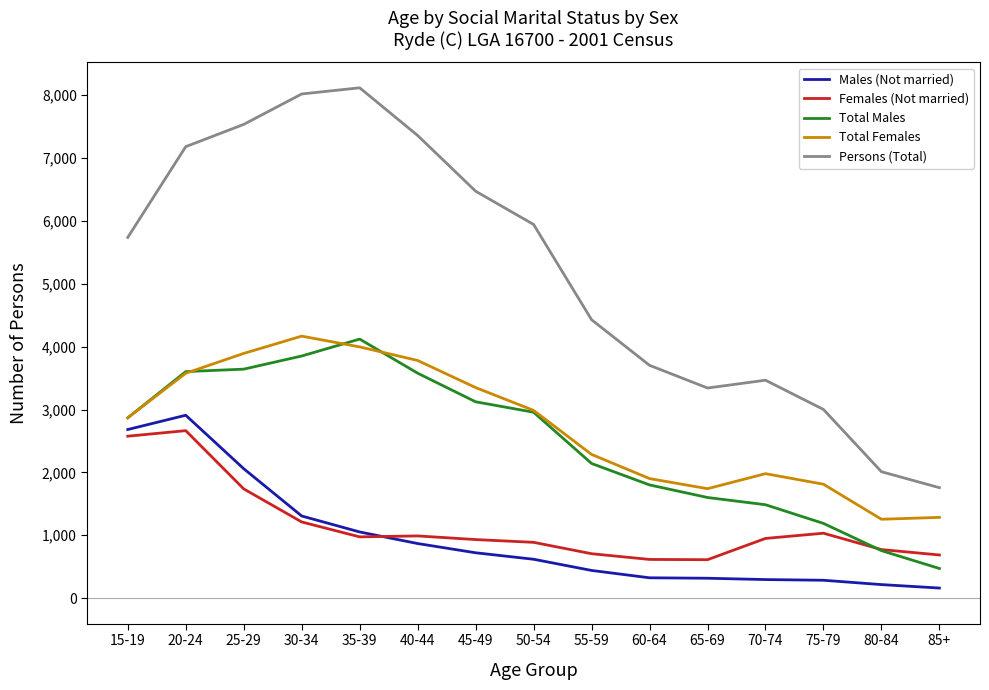

What position from the right is 50-54?

8